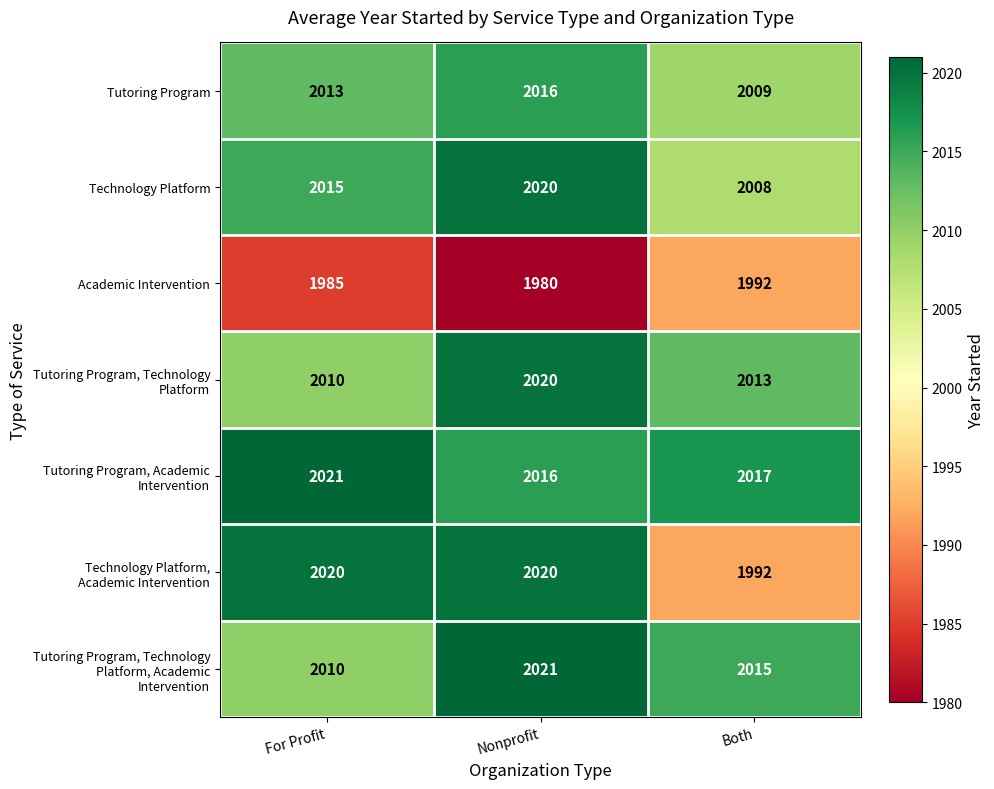

True or false: Academic Intervention has a value of 1985 at For Profit.

True